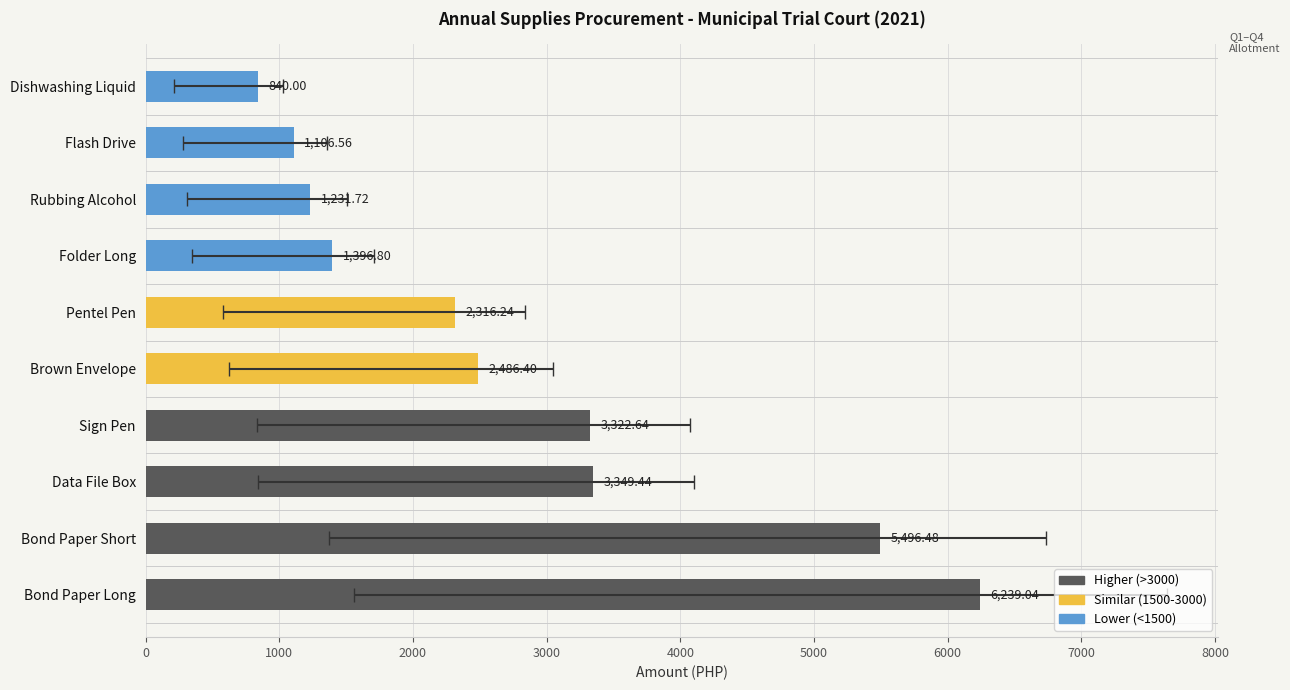

What is the average value?

2778.5